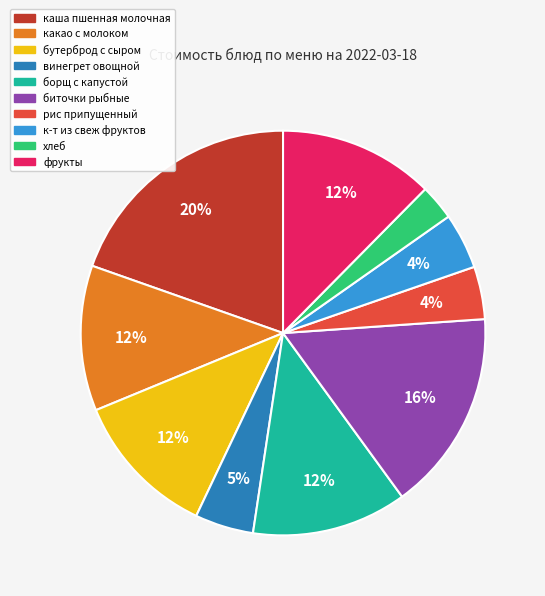

To the nearest percent, what is the average slice percentage?

10%